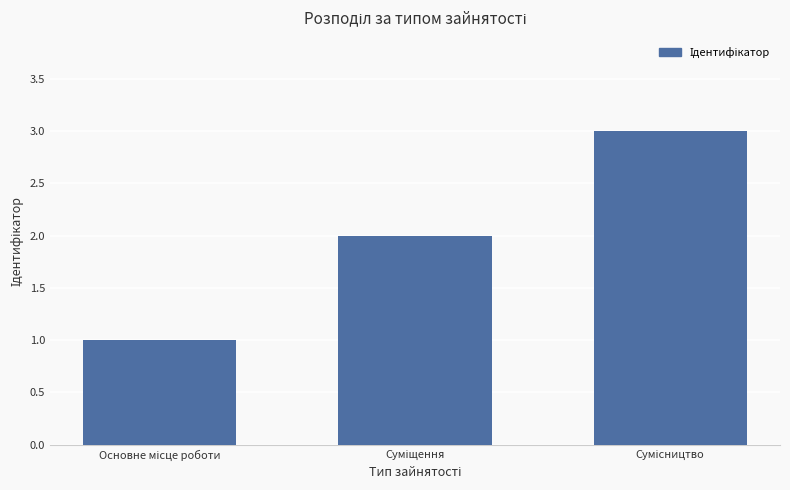

What is the maximum value shown in the chart?

3